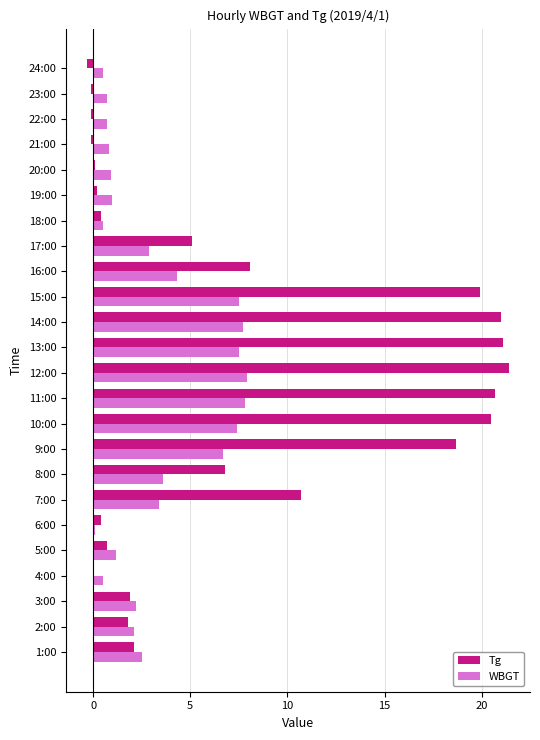

What is the sum of the WBGT values at 4:00 and 2:00?

2.6